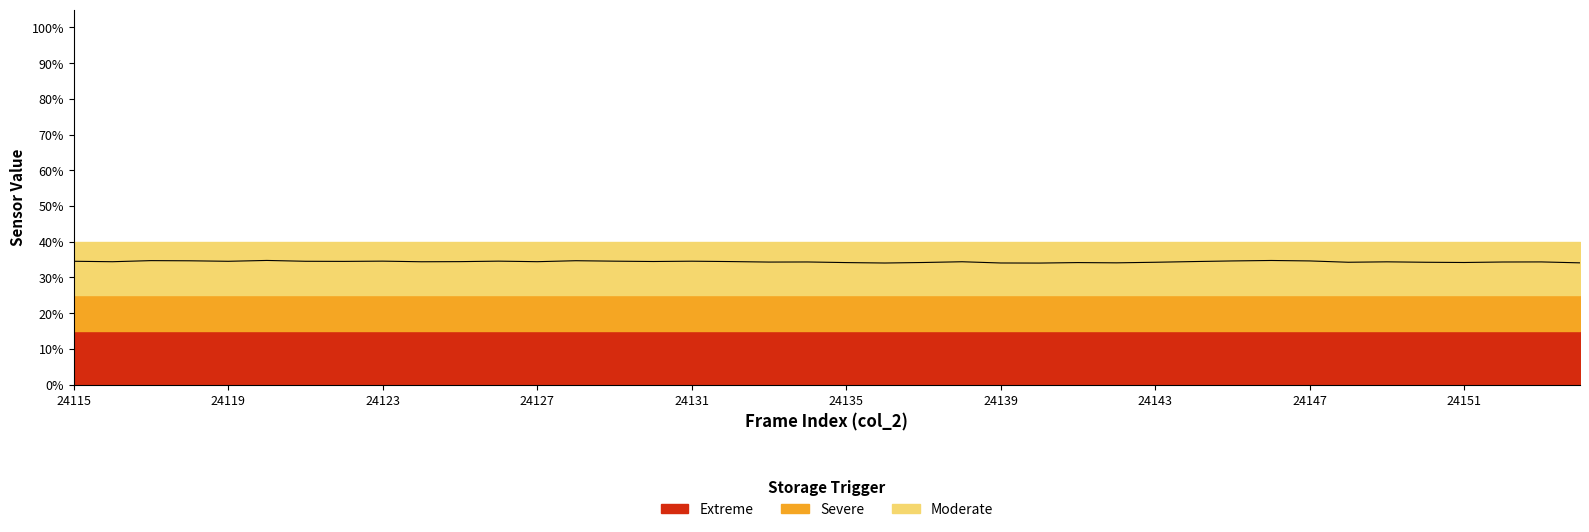

What is the sum of the values at 24151 and 24115?

68.9